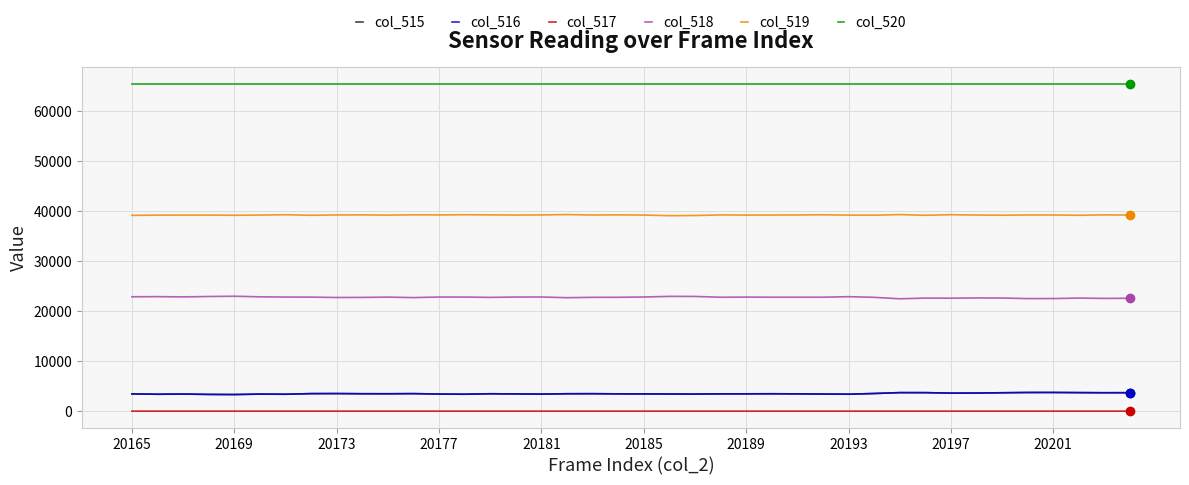

True or false: col_517 and col_520 intersect in this chart.

False